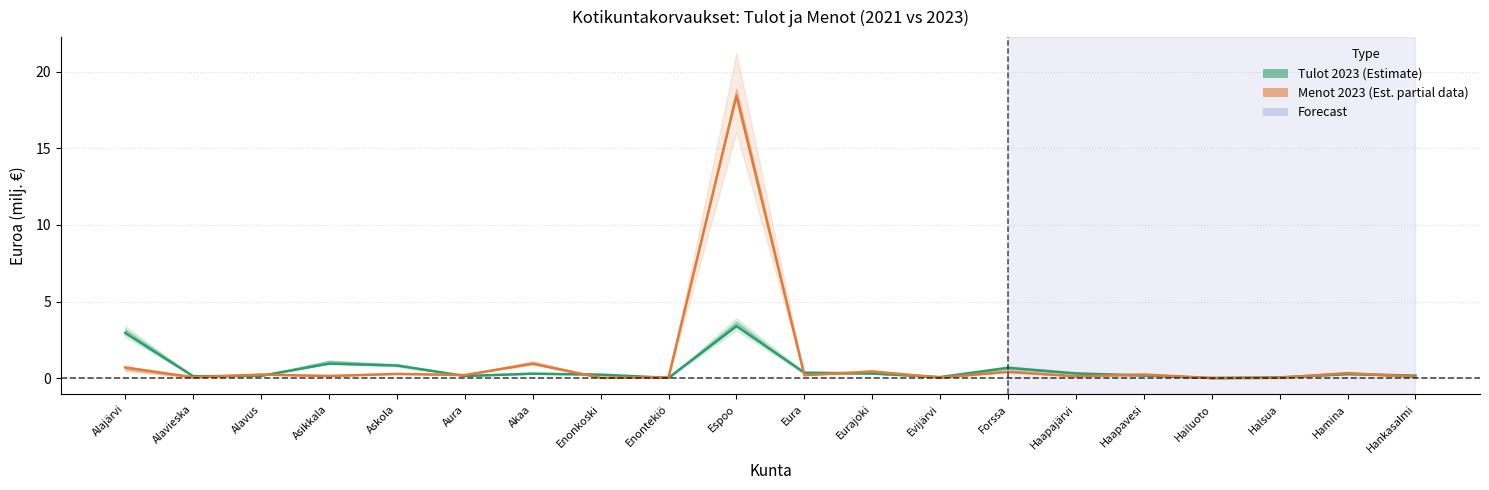

What is the sum of all Menot 2023 values?

22.9